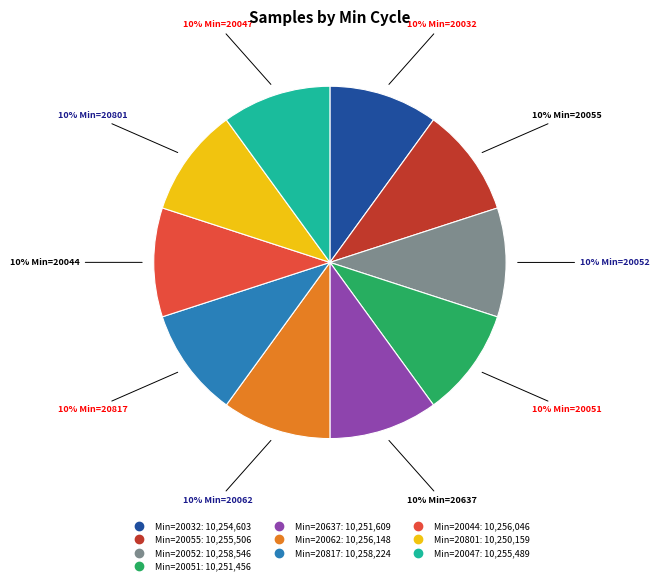

To the nearest percent, what is the average slice percentage?

10%